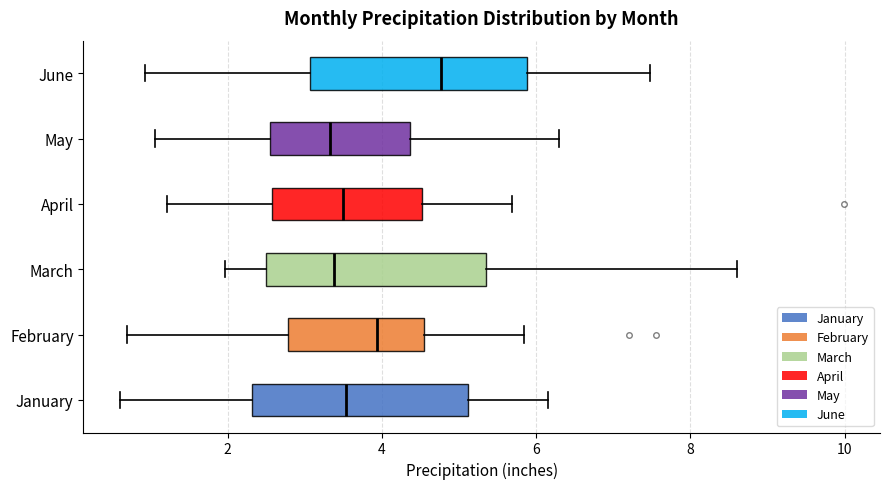

Reading bottom to top, transcribe this box plot: for each box, give where its median line is, the range the box spans, and where its two whiskers end, as read against the x-axis. The values are not printed on the chart, so give them approximately, as read against the axis.

January: median 3.6, box 2.4 to 5.2, whiskers 0.6 to 6.2
February: median 4.0, box 2.8 to 4.6, whiskers 0.8 to 5.8
March: median 3.4, box 2.6 to 5.4, whiskers 2.0 to 8.6
April: median 3.6, box 2.6 to 4.6, whiskers 1.2 to 5.6
May: median 3.4, box 2.6 to 4.4, whiskers 1.0 to 6.4
June: median 4.8, box 3.0 to 5.8, whiskers 1.0 to 7.4